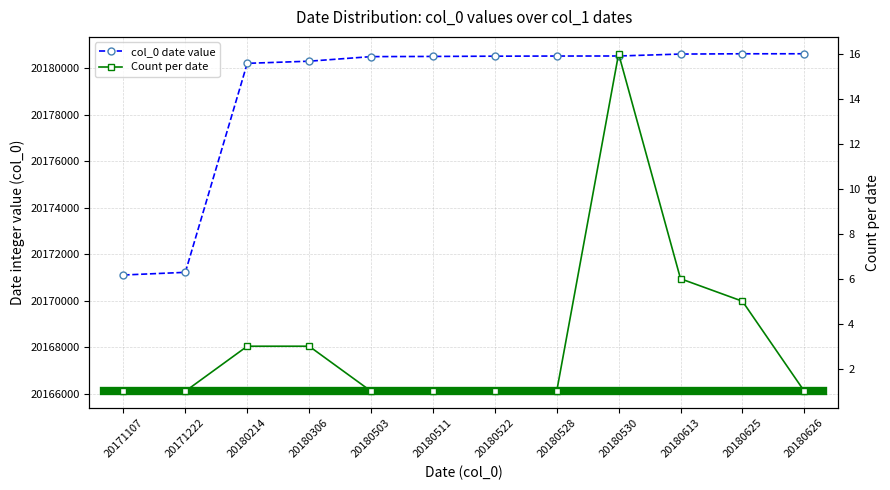

Which series has the largest range (max minus min)?

col_0 date value